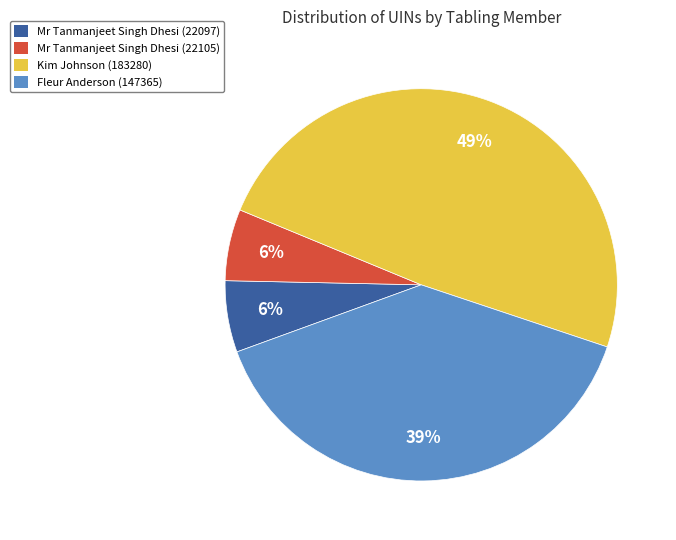

What percentage is the Mr Tanmanjeet Singh Dhesi (22105) slice, to the nearest percent?

6%